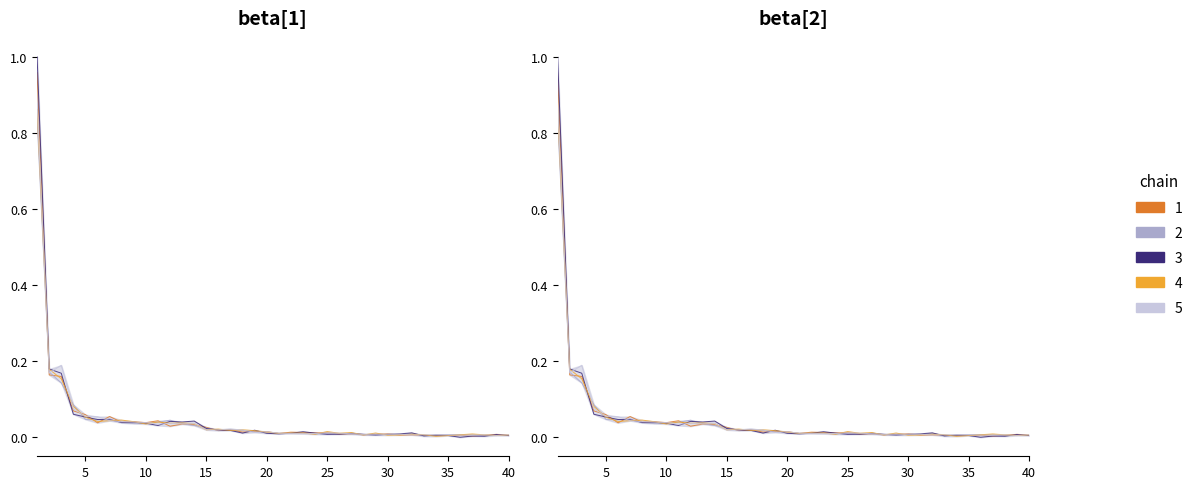

What is the sum of the values at 3 and 13?

0.2